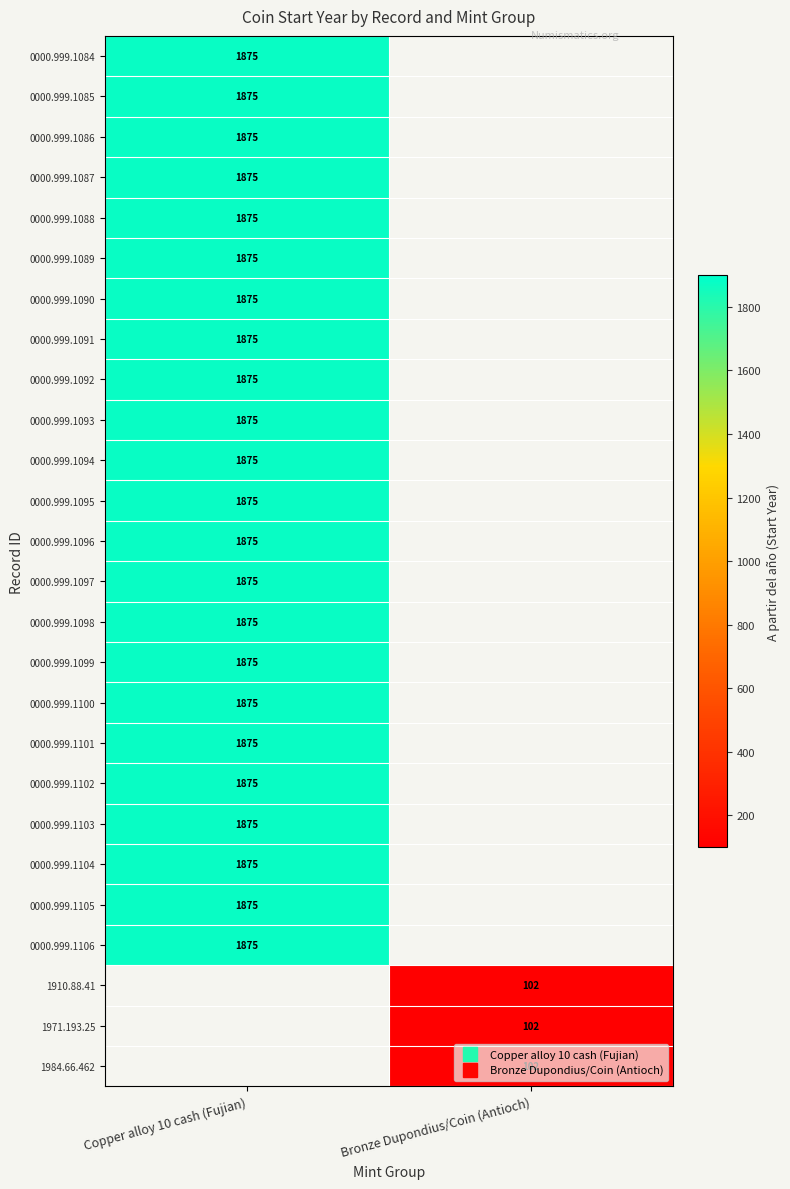

List the series in order of their overall mean, highest first.

0000.999.1084, 0000.999.1085, 0000.999.1086, 0000.999.1087, 0000.999.1088, 0000.999.1089, 0000.999.1090, 0000.999.1091, 0000.999.1092, 0000.999.1093, 0000.999.1094, 0000.999.1095, 0000.999.1096, 0000.999.1097, 0000.999.1098, 0000.999.1099, 0000.999.1100, 0000.999.1101, 0000.999.1102, 0000.999.1103, 0000.999.1104, 0000.999.1105, 0000.999.1106, 1910.88.41, 1971.193.25, 1984.66.462